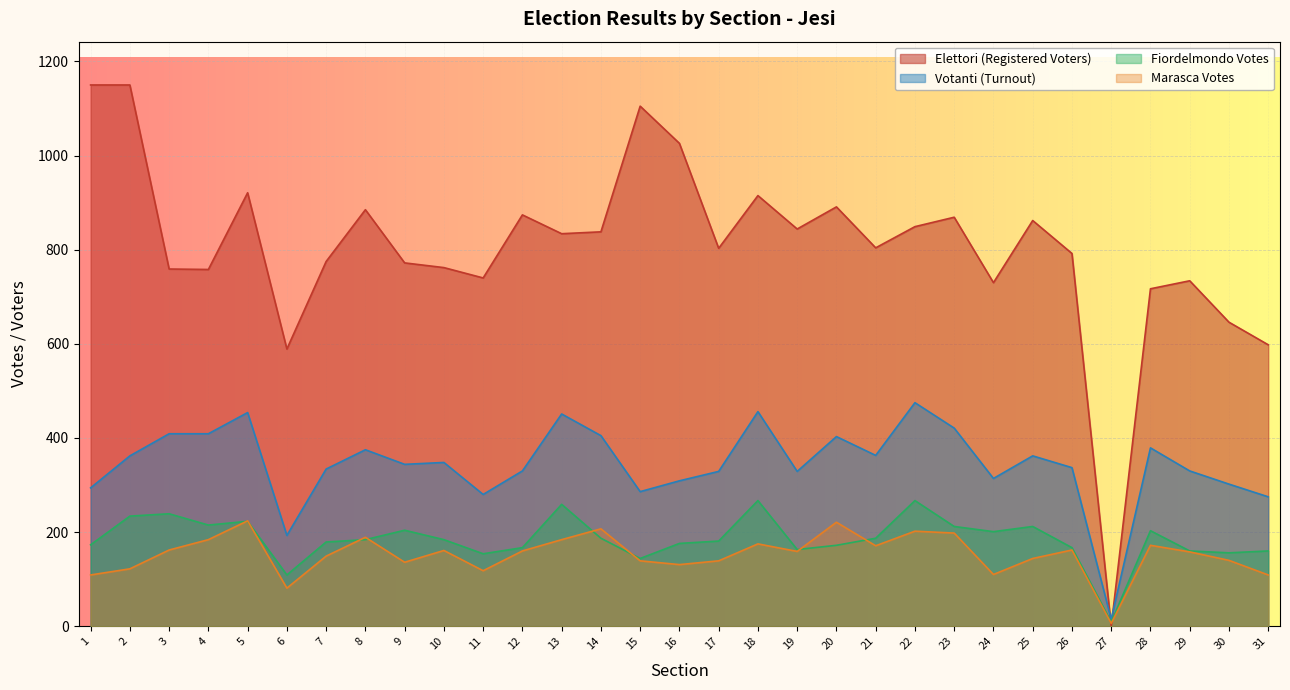

How many lines are shown in the chart?

4